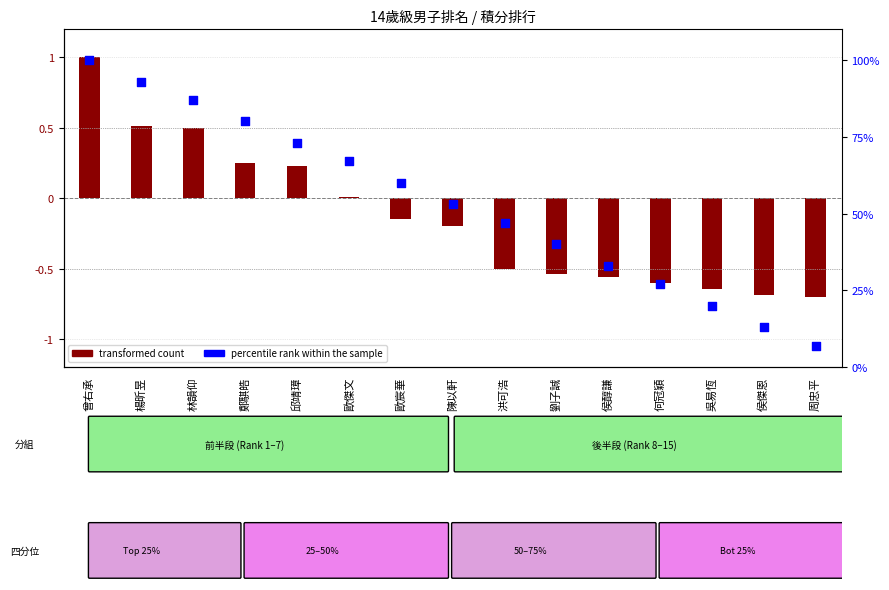

Is the value of percentile rank within the sample at 洪可浩 greater than the value of transformed count at 陳以軒?

Yes